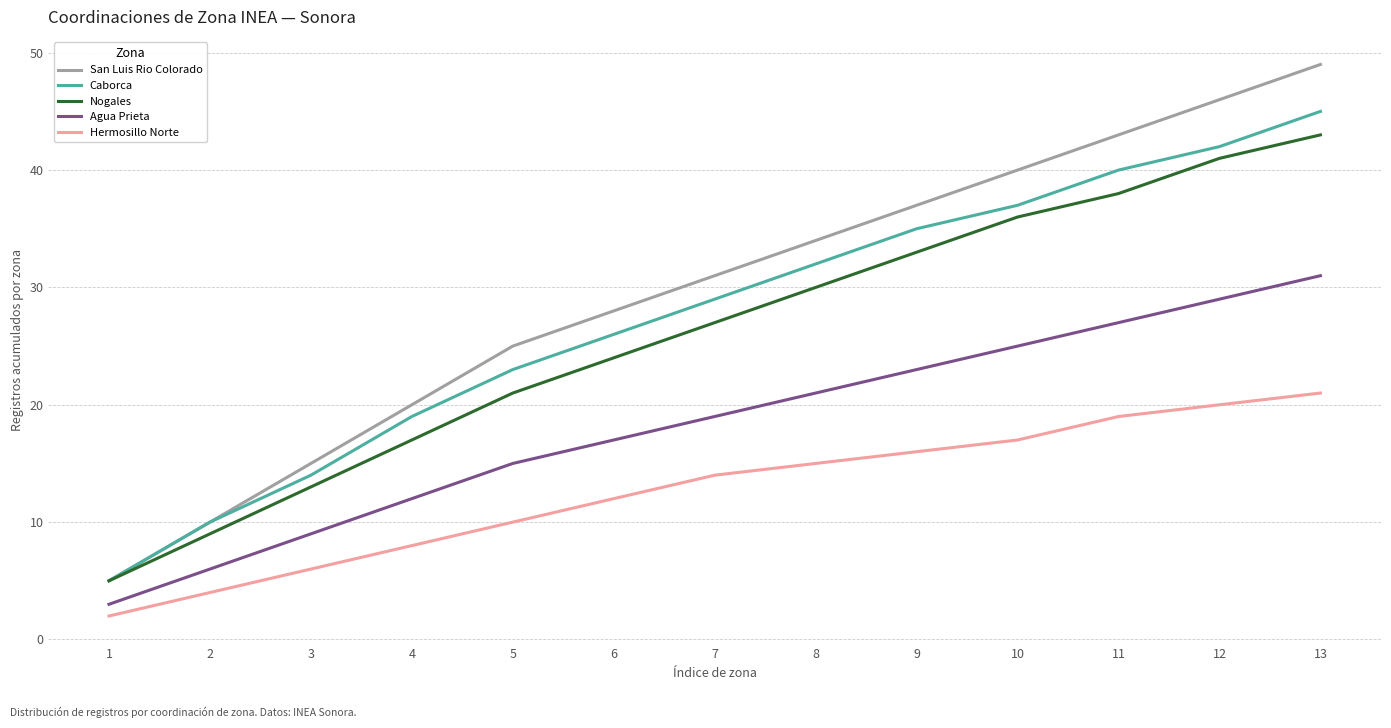

The value of Hermosillo Norte at 8 is 26. True or false?

False